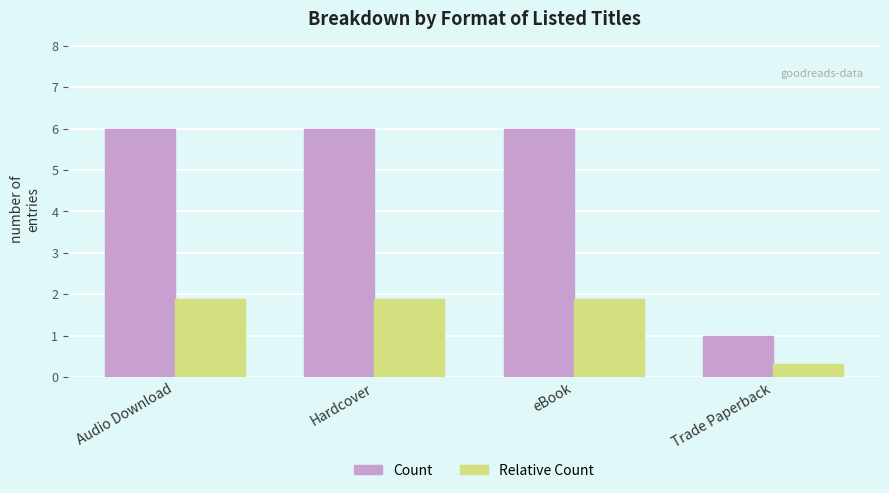

Which category has the lowest value in the Count series?

Trade Paperback